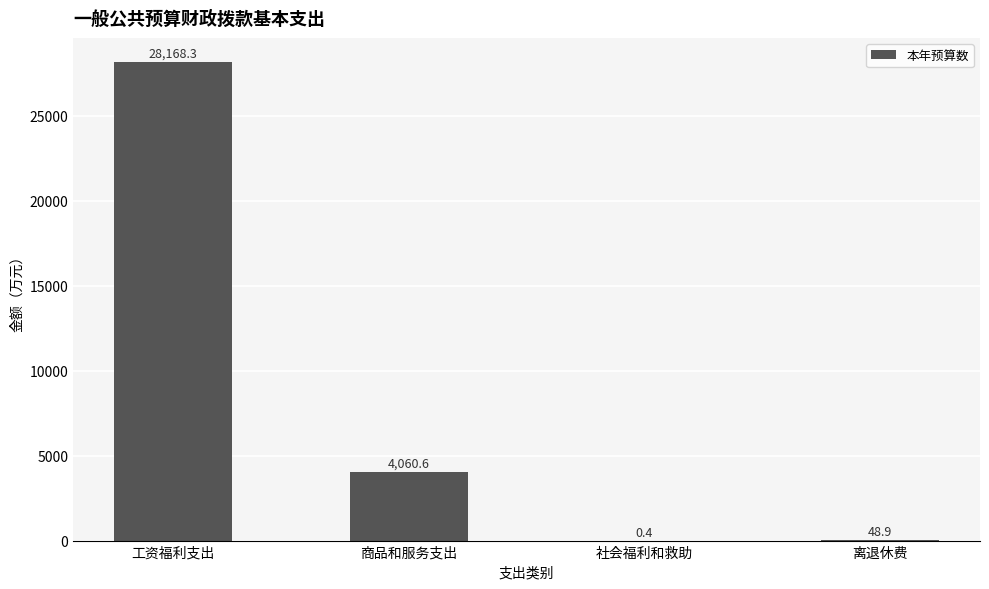

Where is the data nearest to the value 14084?

商品和服务支出